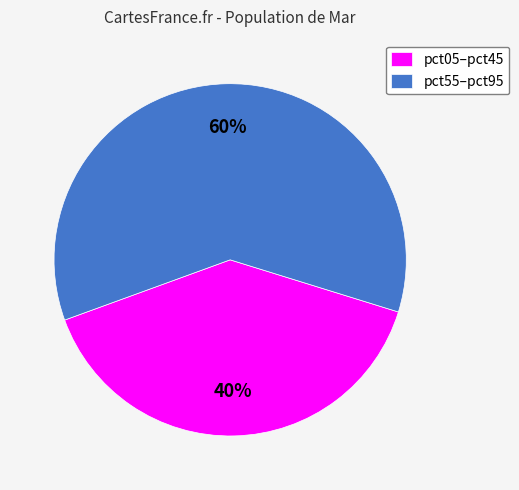

Which has a higher value, pct05–pct45 or pct55–pct95?

pct55–pct95